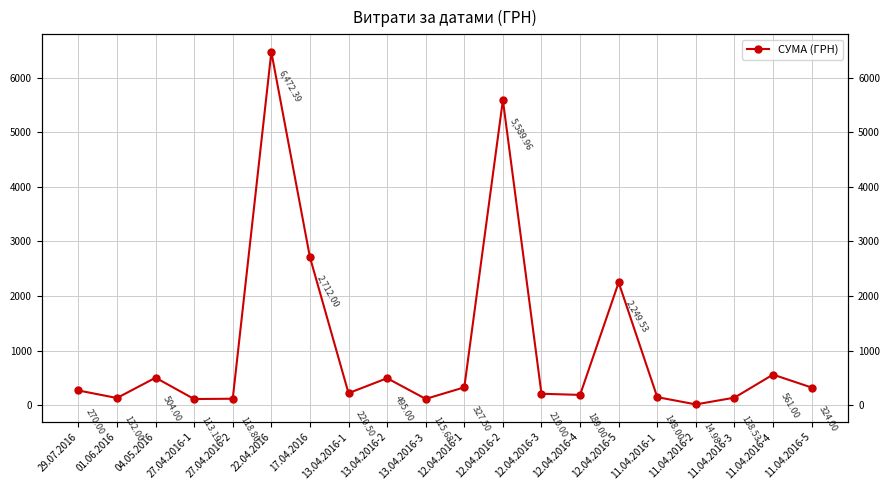

Which category has the lowest value across all series?

11.04.2016-2